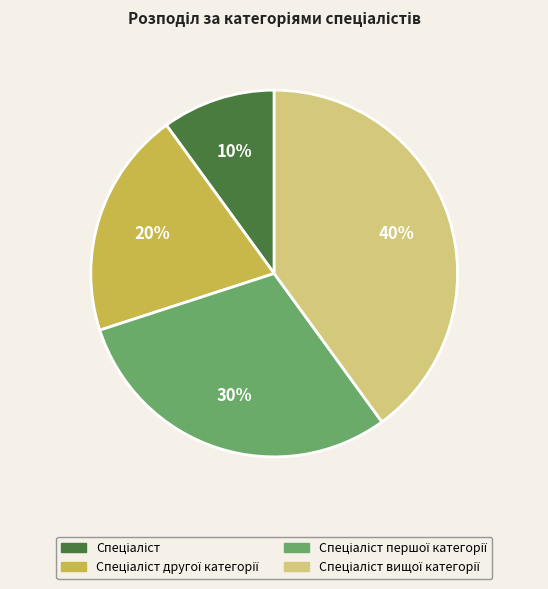

To the nearest percent, what is the difference between the largest and smallest slice percentages?

30%